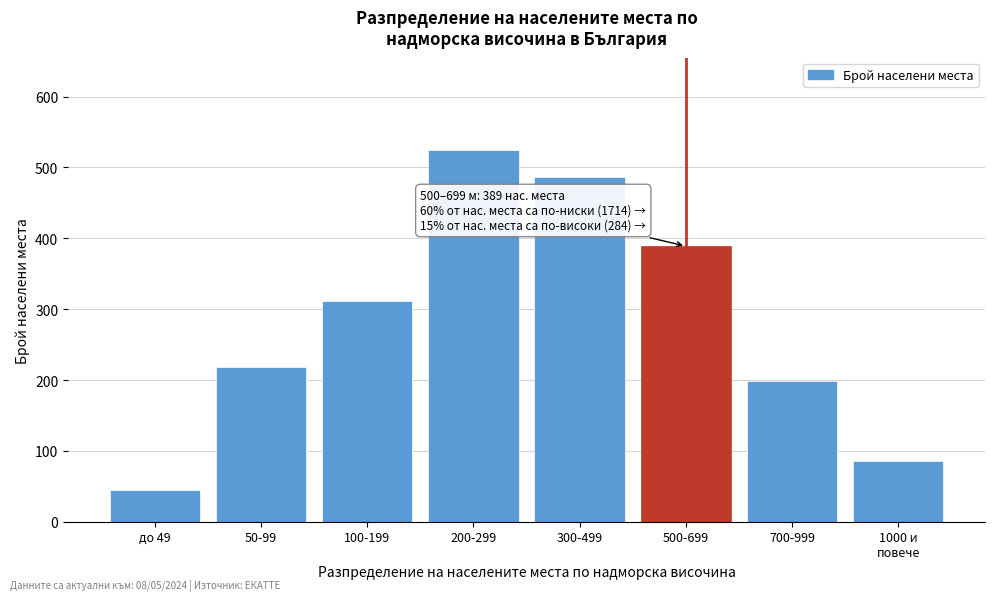

Reading left to right, extract all data points from this chart.

45	218	312	524	487	389	198	86